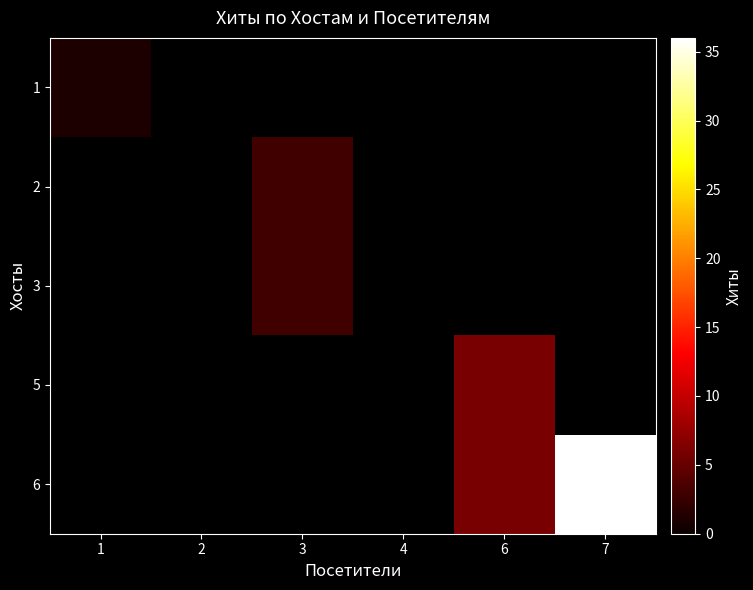

How many positive values does the 2 series have?

1